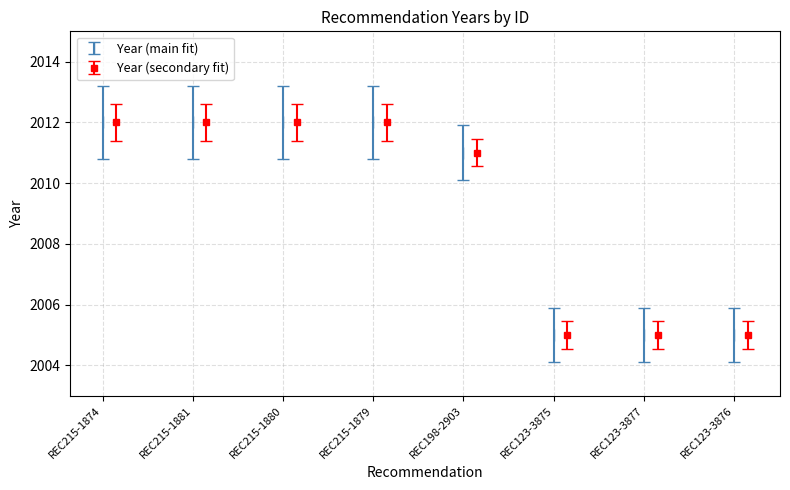

Which category has the lowest value across all series?

REC123-3875